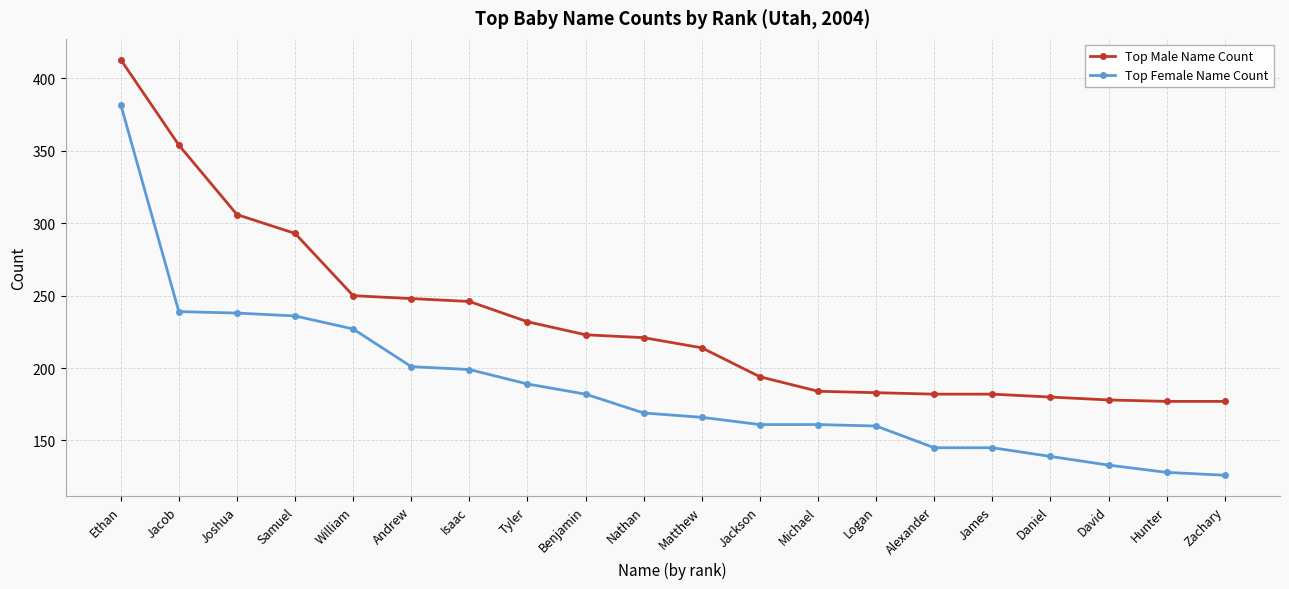

What is the value of the Top Male Name Count point at the 2nd from the left?

354